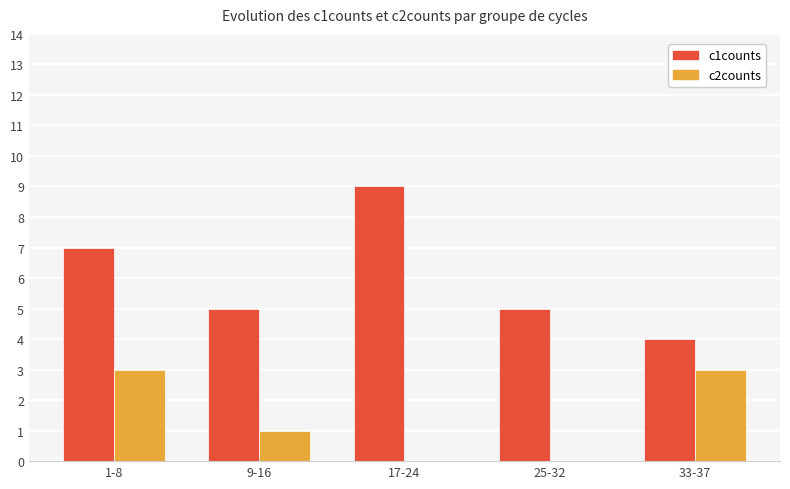

At which category is the sum across all series the highest?

1-8